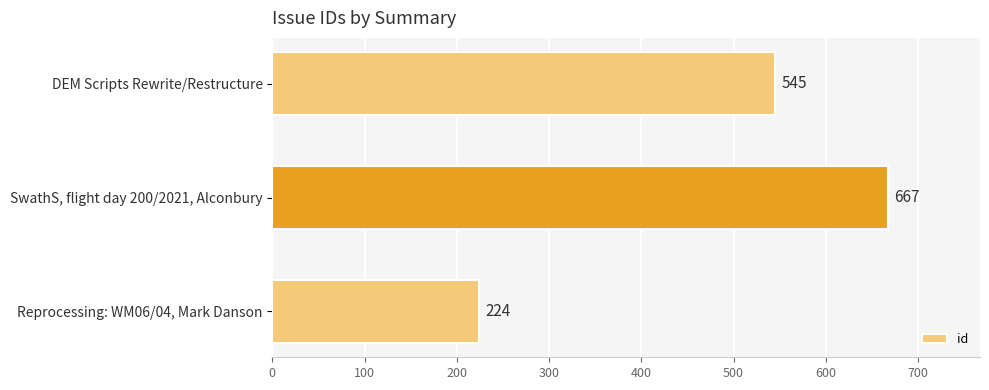

What is the value of the 2nd bar from the top?

667